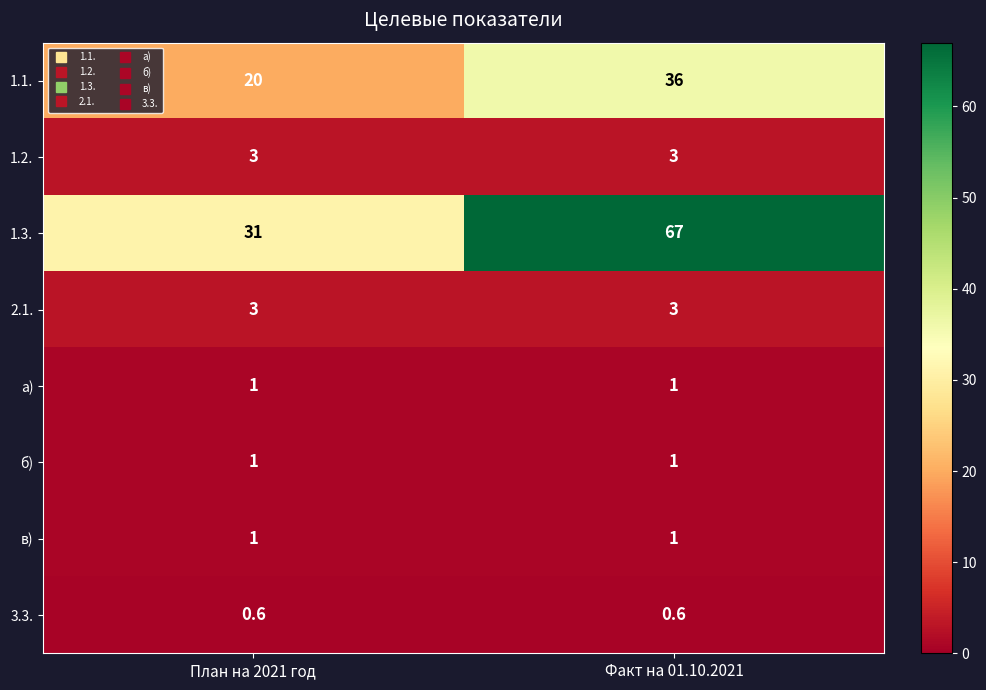

Read the 1.3. value at Факт на 01.10.2021.

67.0